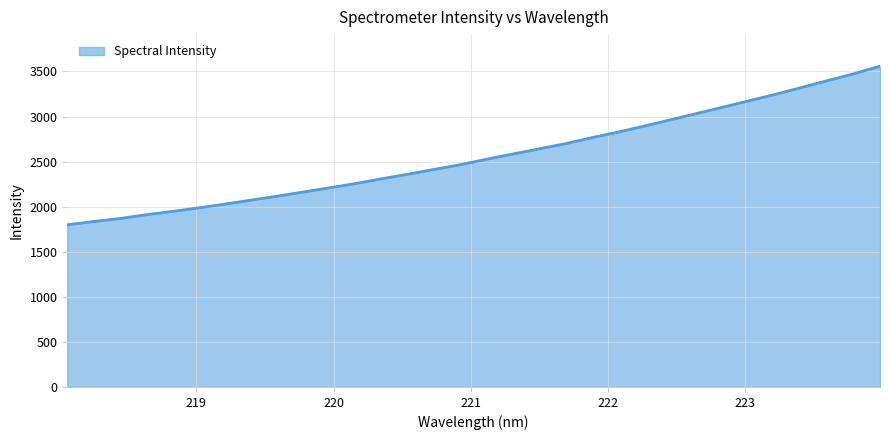

What is the difference between the maximum and minimum values?

1759.3